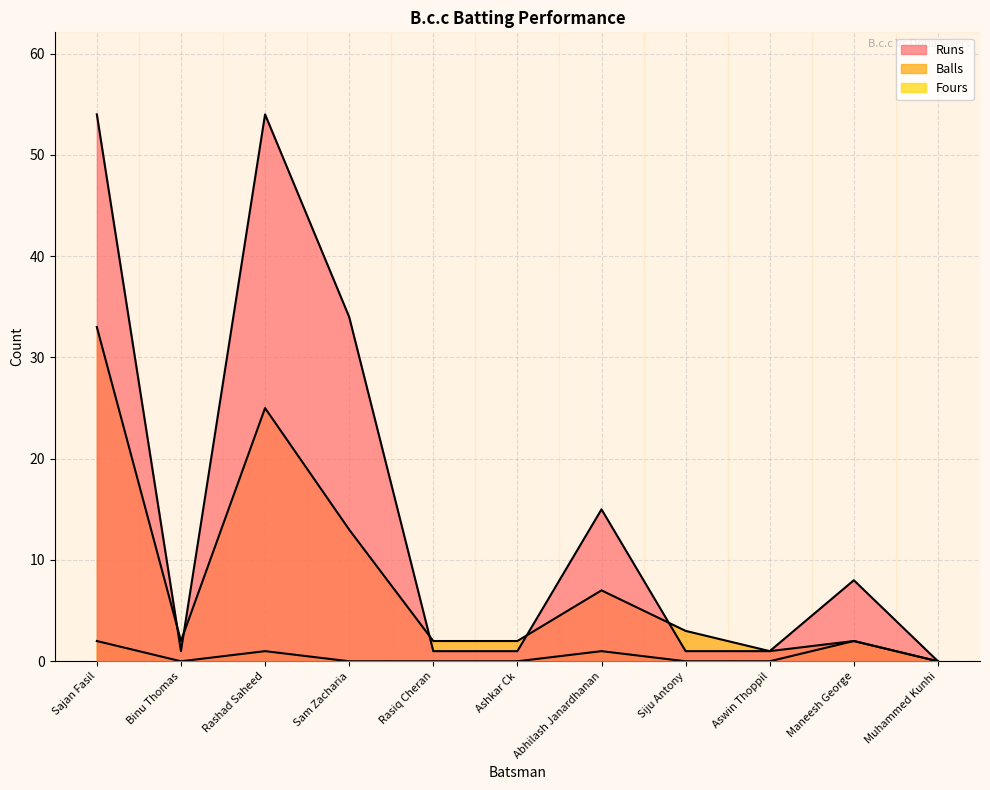

Which series has the largest range (max minus min)?

Runs